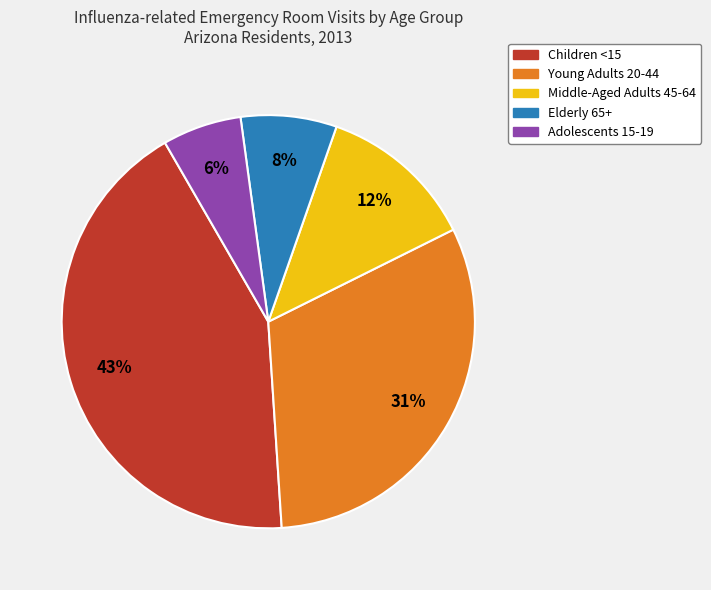

Is the sum of Middle-Aged Adults 45-64 and Children <15 greater than half?

Yes